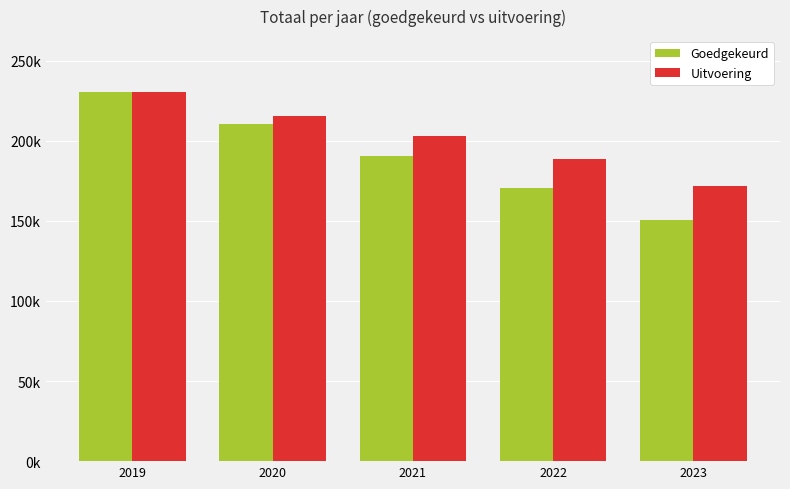

Does the chart contain stacked bars?

No